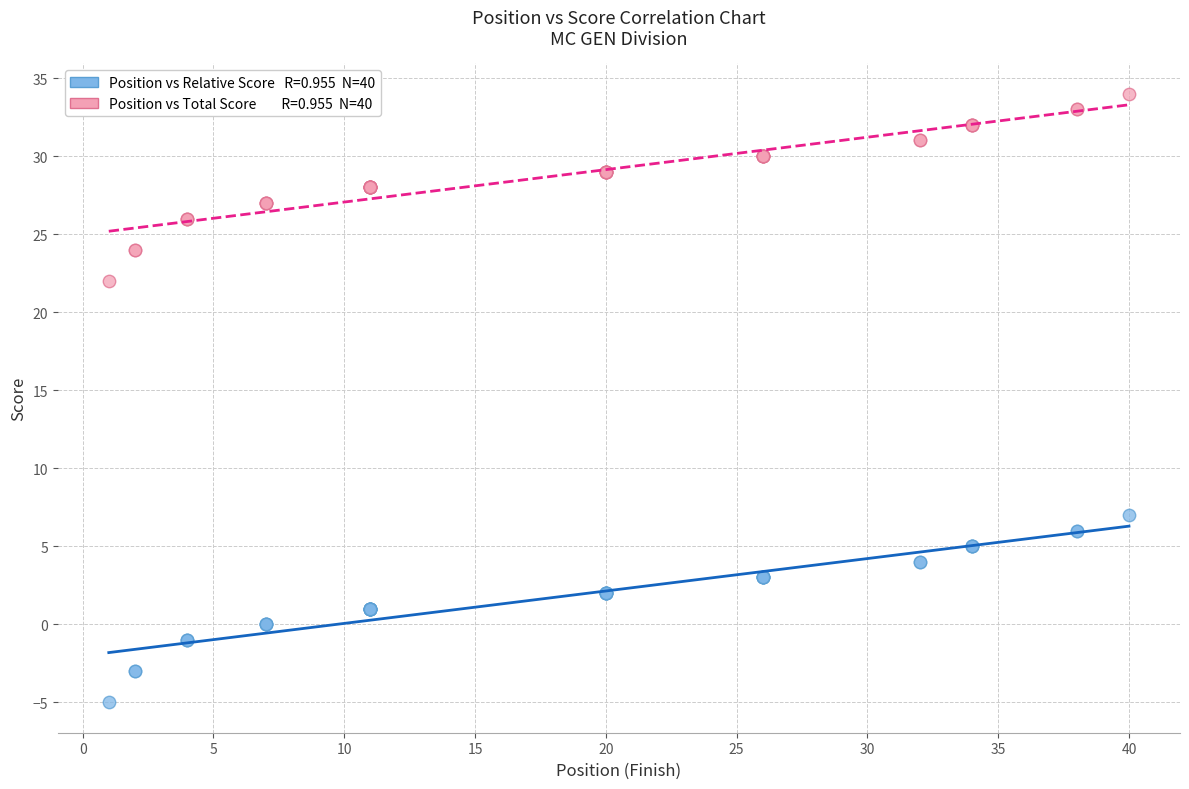

Across all series, what Y value is closest to 14?

7